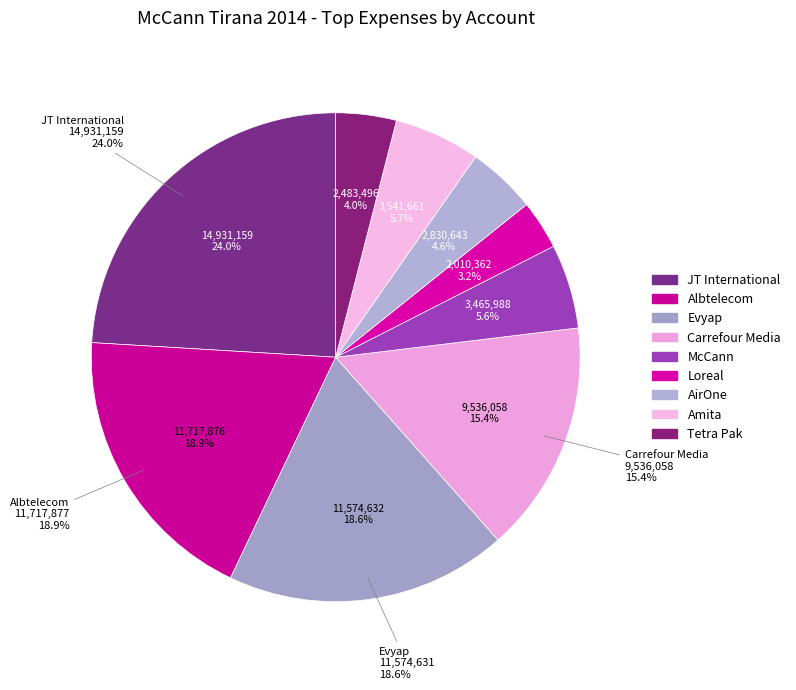

Approximately how many times larger is the value at Evyap cost compared to Loreal cost?

5.8